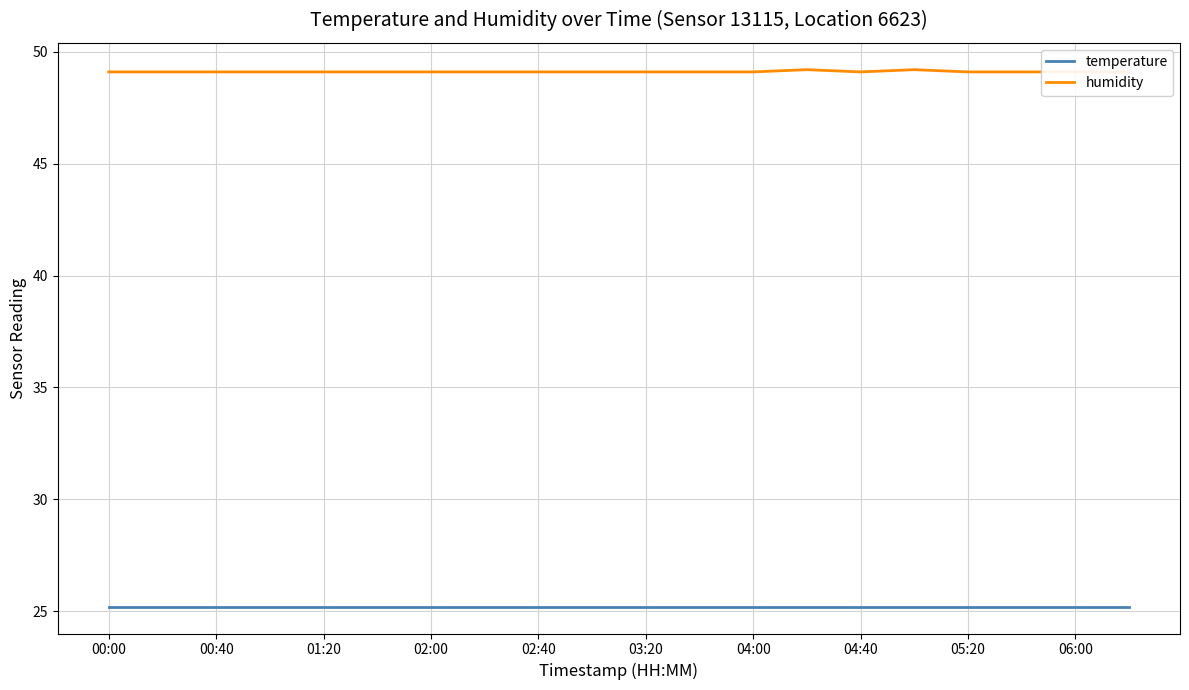

List the series in order of their peak value, lowest first.

temperature, humidity